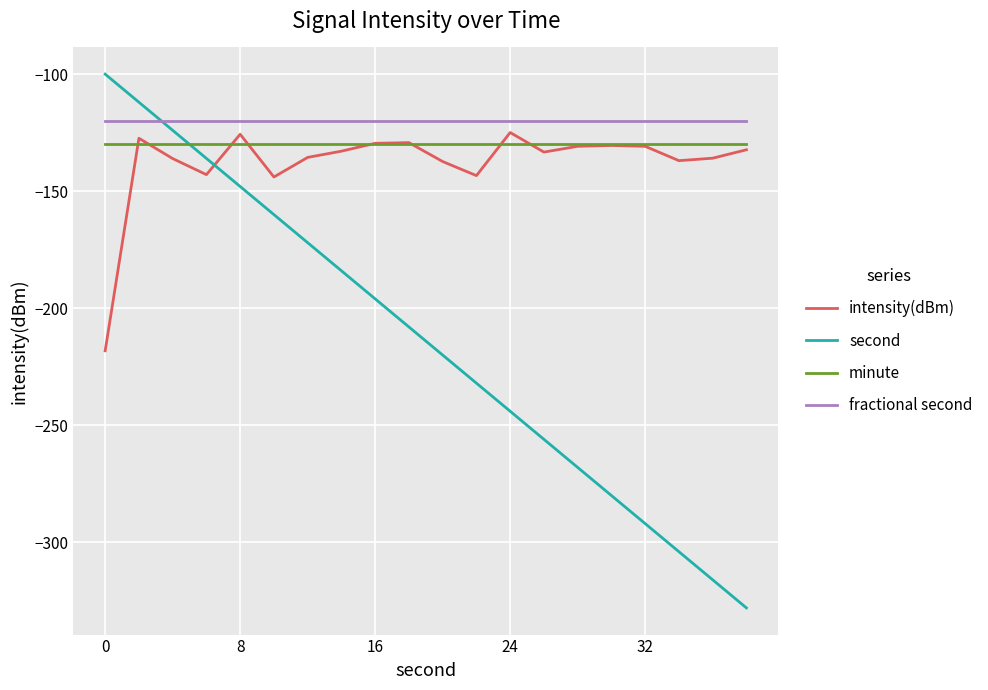

What is the maximum value shown in the chart?

-100.0